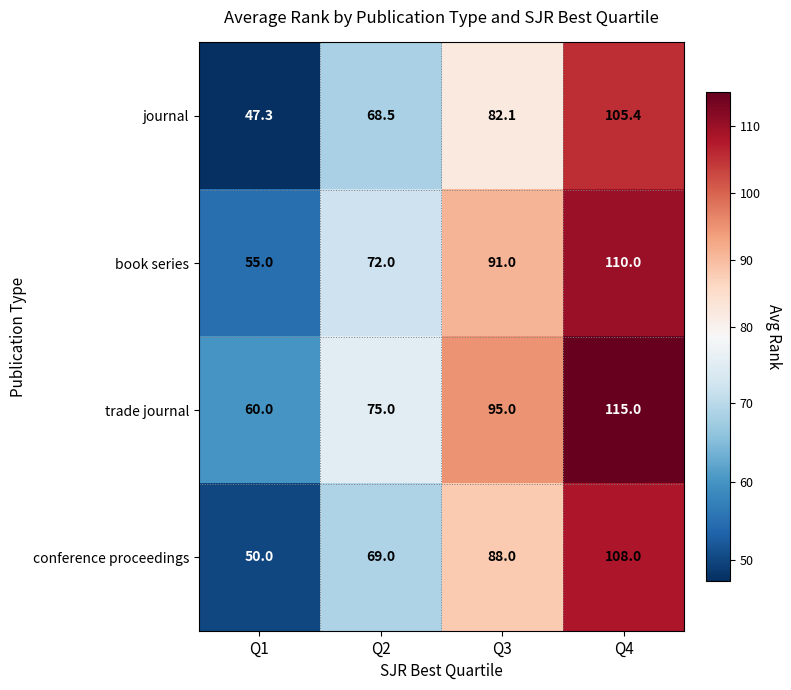

Which category has the lowest value across all series?

Q1